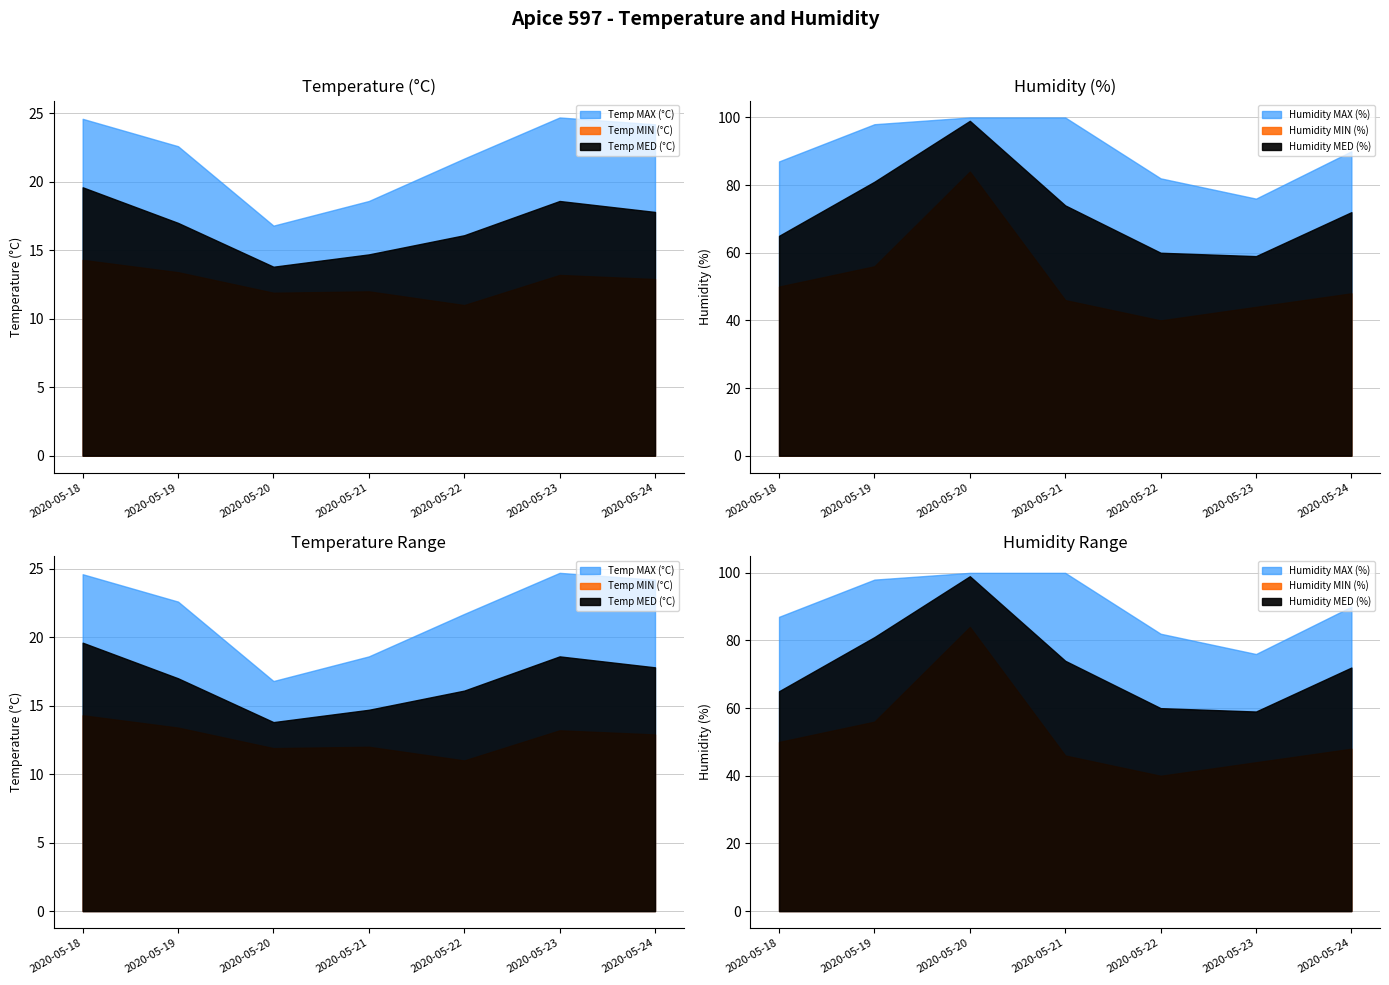

At which category is the sum across all series the highest?

2020-05-20